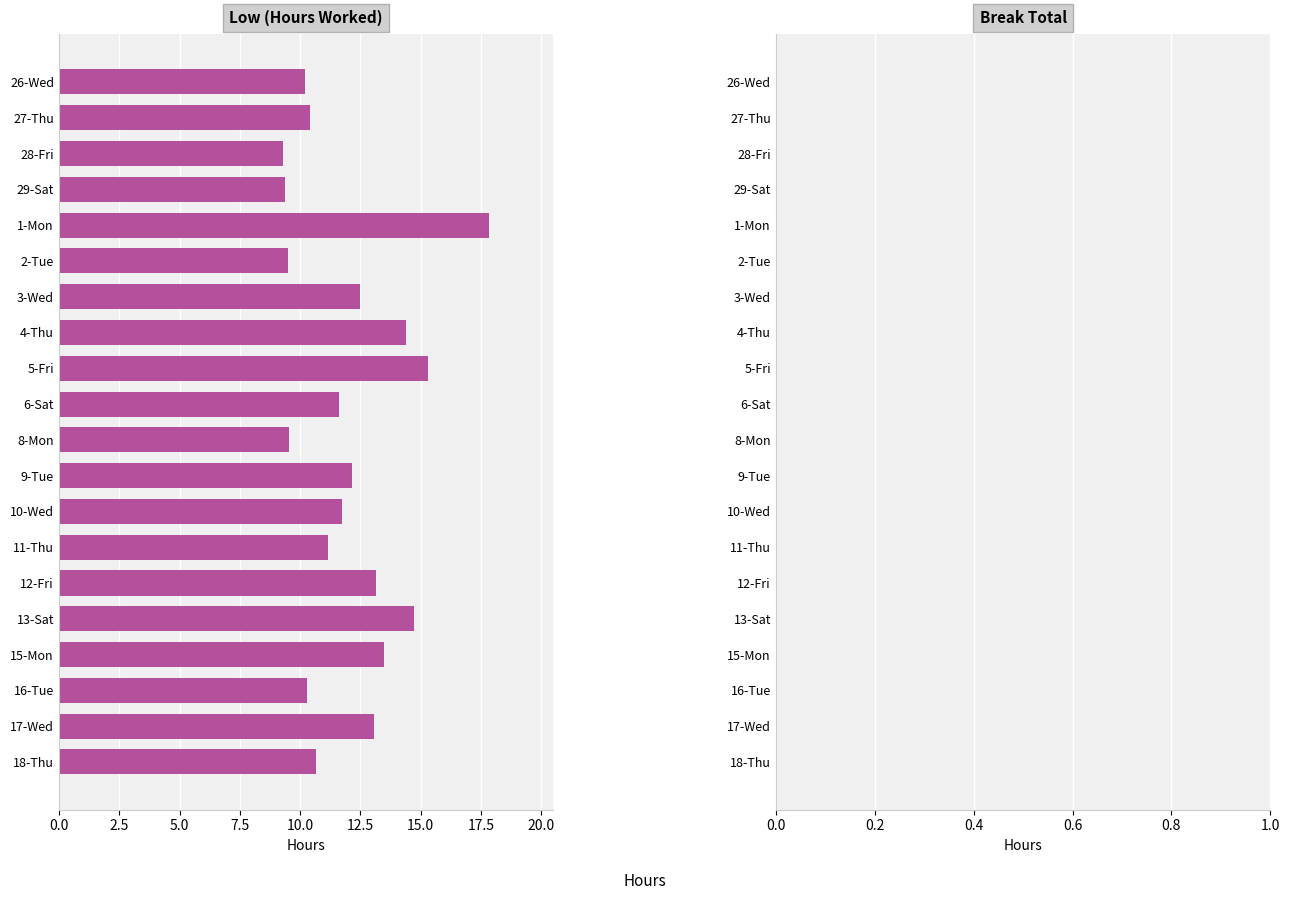

What is the label of the 12th bar from the bottom?

5-Fri